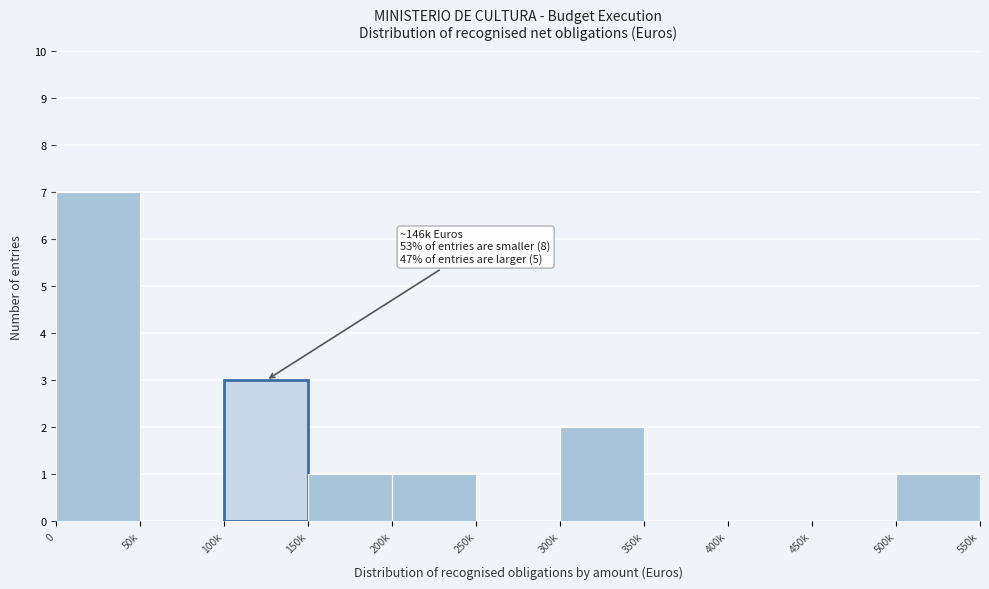

Reading right to left, extract all data points from this chart.

500k=1	450k=0	400k=0	350k=0	300k=2	250k=0	200k=1	150k=1	100k=3	50k=0	0=7